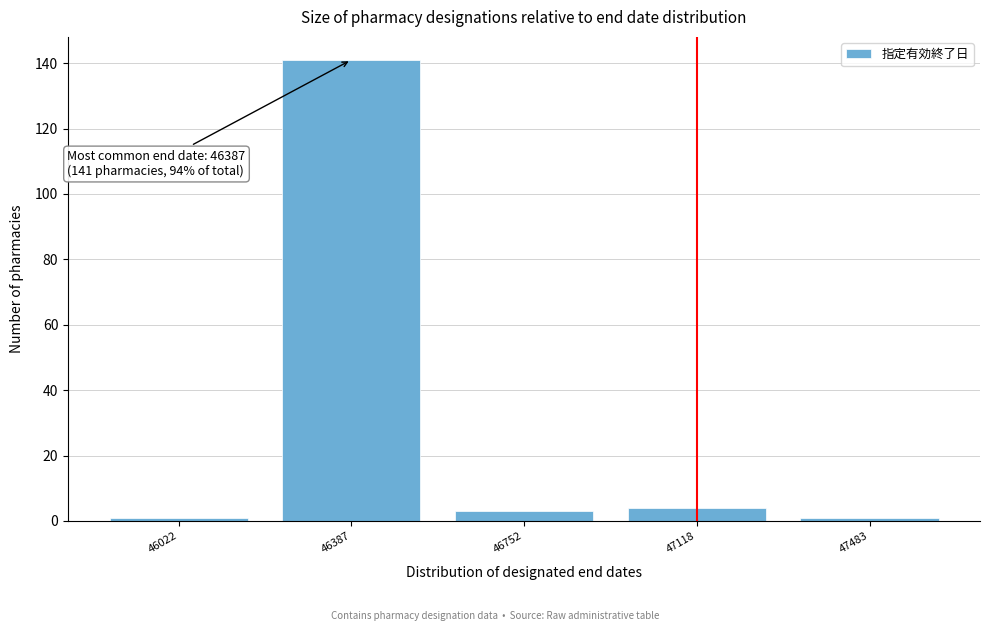

Reading left to right, transcribe all the data shown in this chart.

1	141	3	4	1